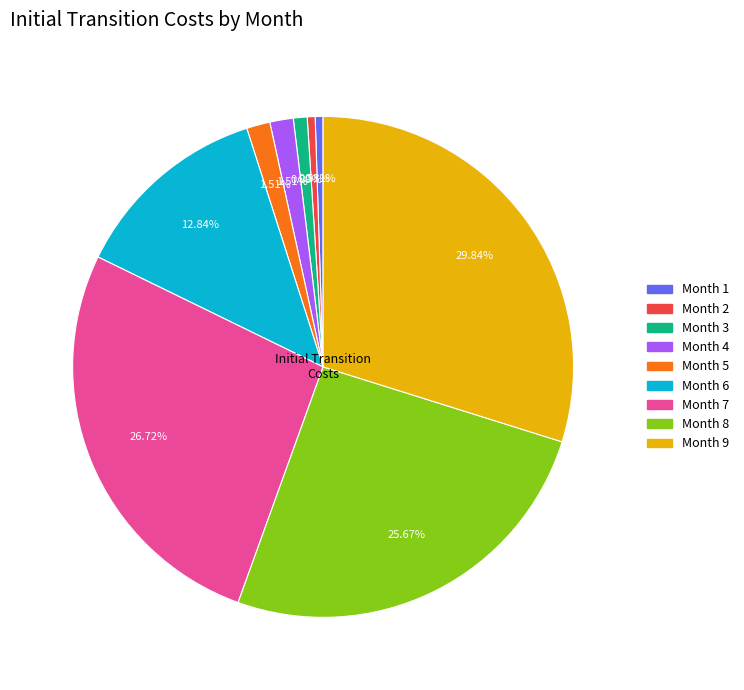

Approximately how many times larger is the value at Month 6 compared to Month 8?

0.5